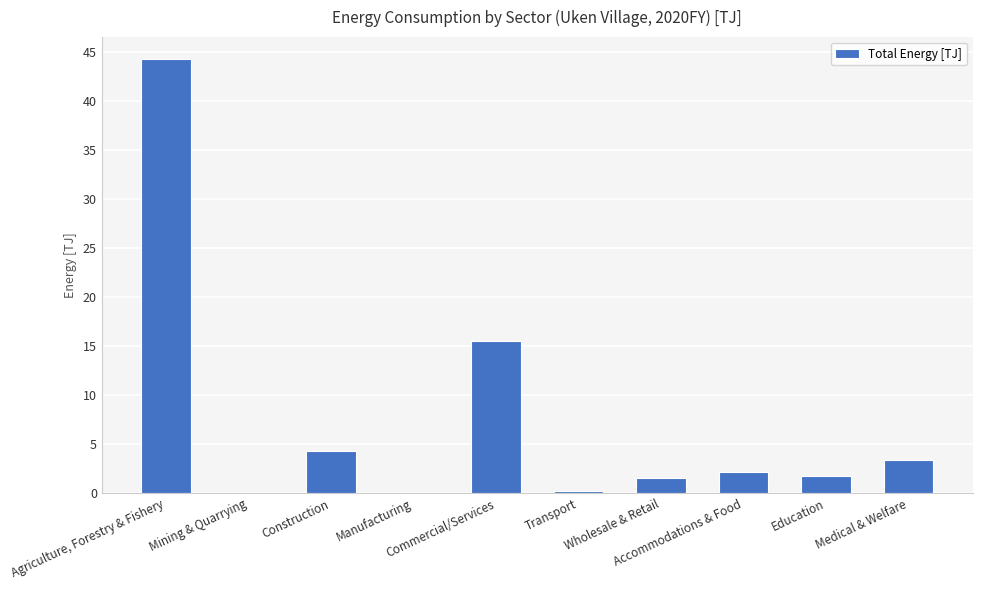

The value at Education is 1.7. True or false?

True